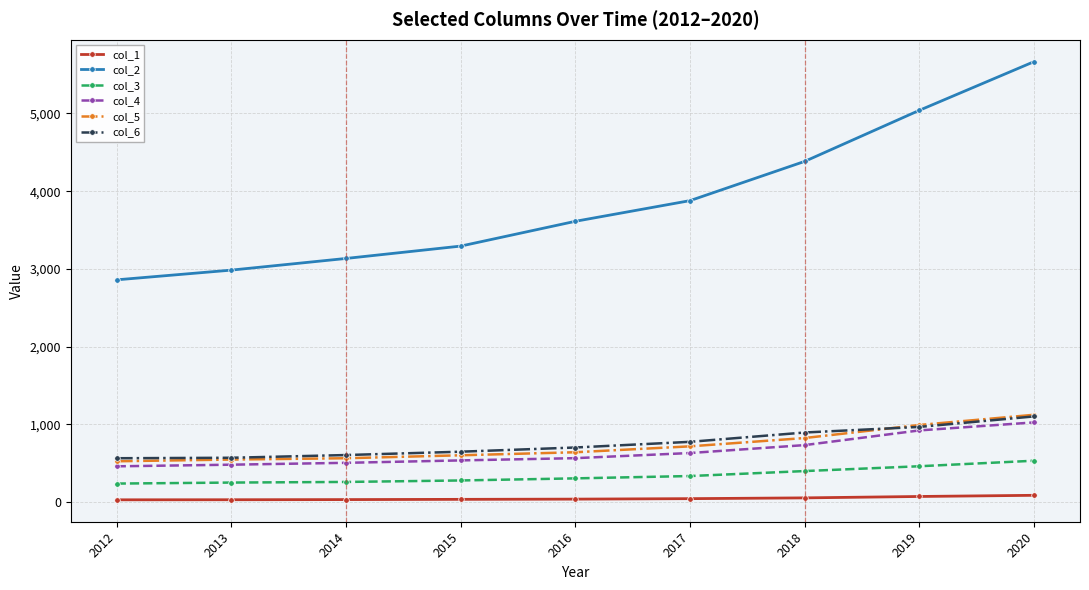

Which series has the largest total across all categories?

col_2